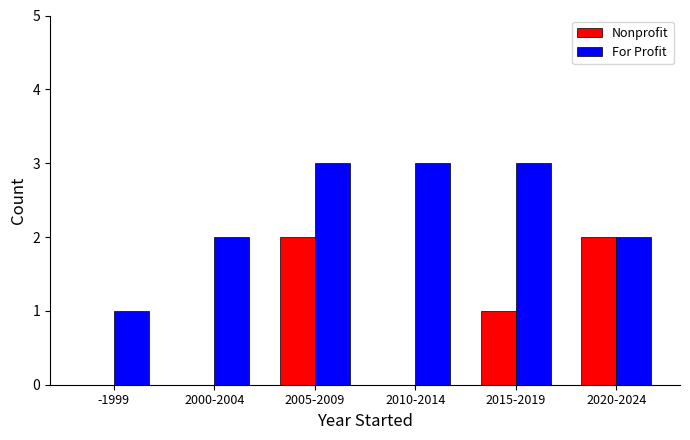

Reading right to left, transcribe all the data shown in this chart.

Nonprofit: 2020-2024=2	2015-2019=1	2010-2014=0	2005-2009=2	2000-2004=0	-1999=0
For Profit: 2020-2024=2	2015-2019=3	2010-2014=3	2005-2009=3	2000-2004=2	-1999=1